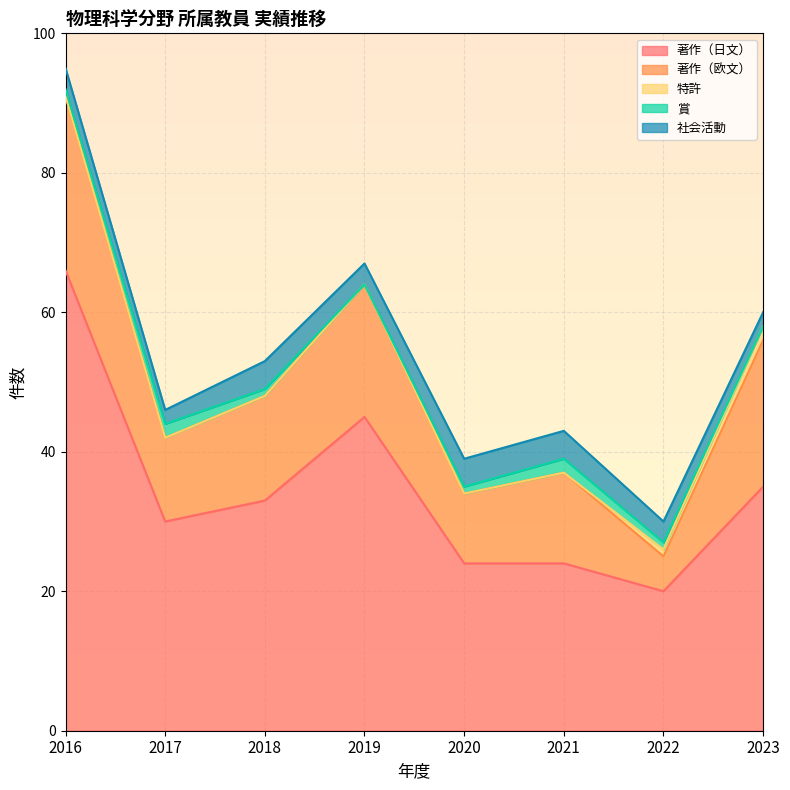

What are all the series names shown in the legend?

著作（日文）, 著作（欧文）, 特許, 賞, 社会活動